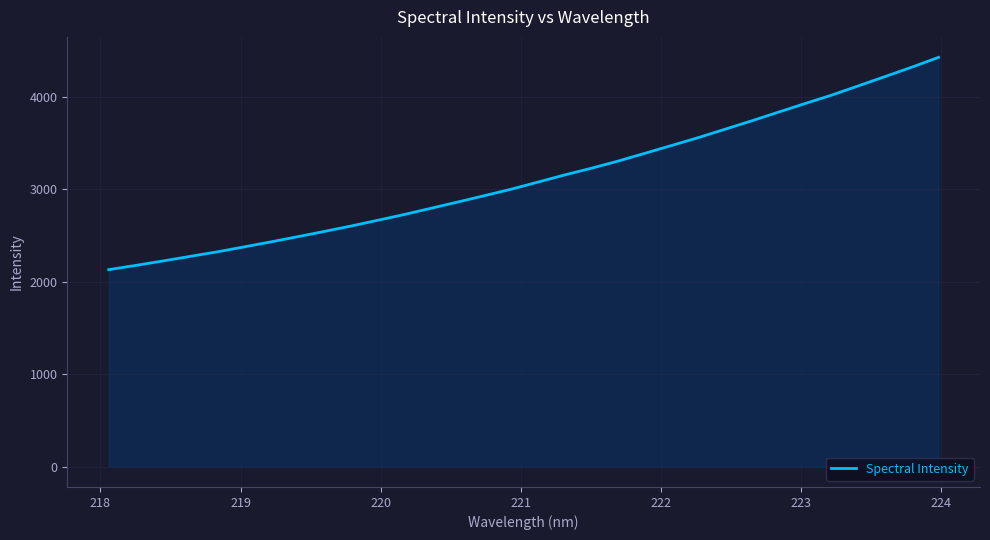

What is the sum of all values?

99854.8